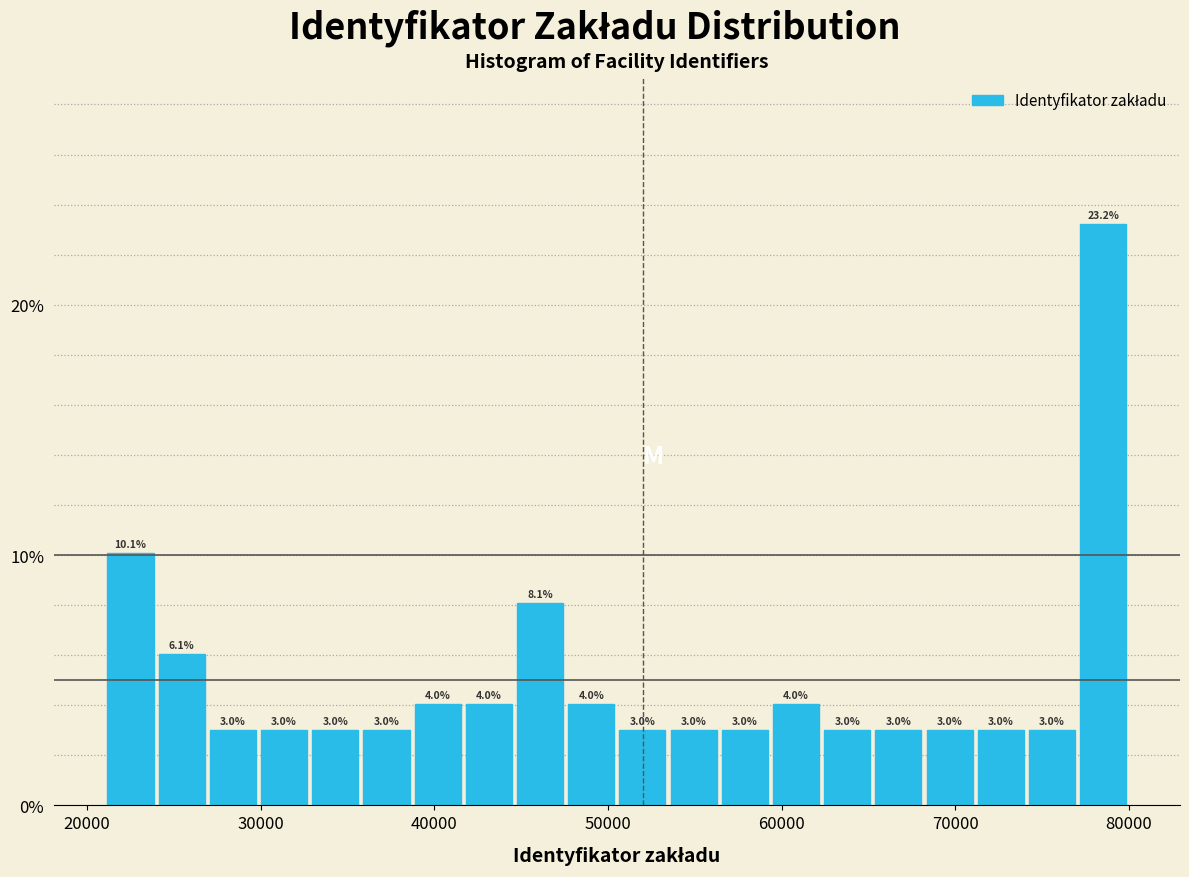

Around what value on the x-axis is the tallest bar? Give the approximate position of its centre, as read against the axis.

79000